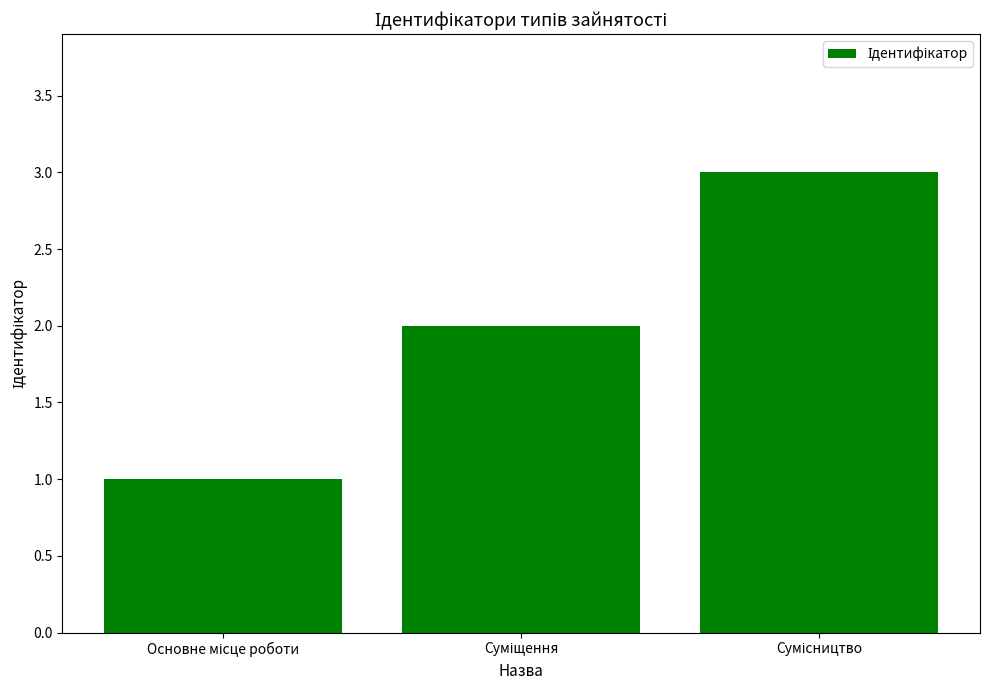

Does the chart contain any negative values?

No